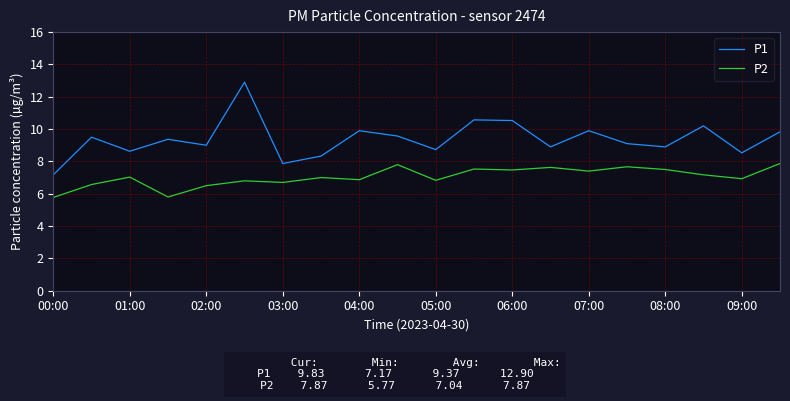

Which series has the largest total across all categories?

P1